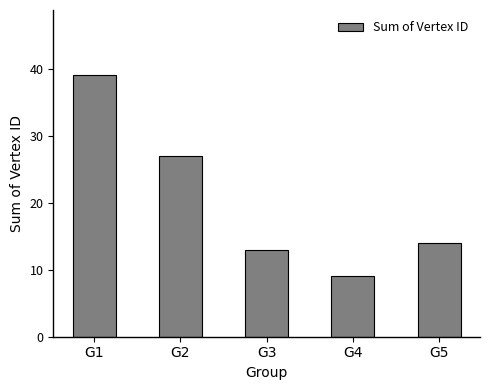

Reading left to right, extract all data points from this chart.

39	27	13	9	14